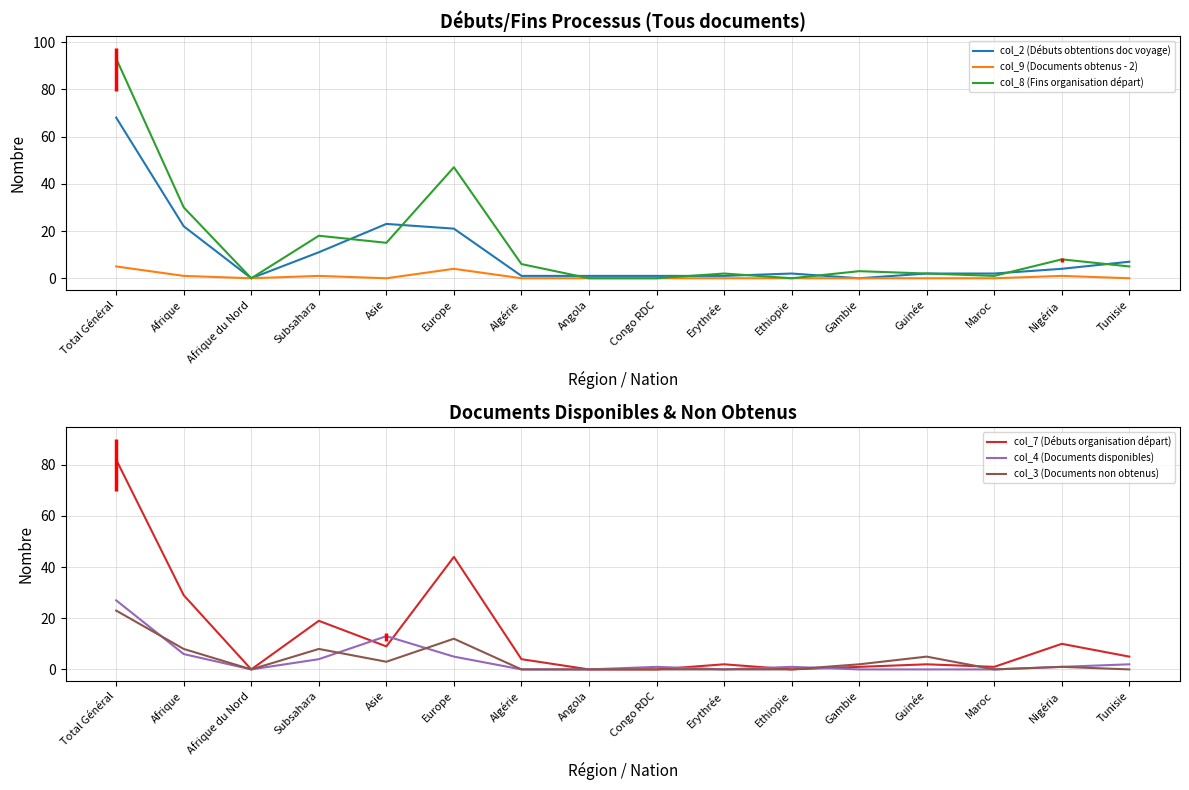

Does the chart have visible grid lines?

Yes